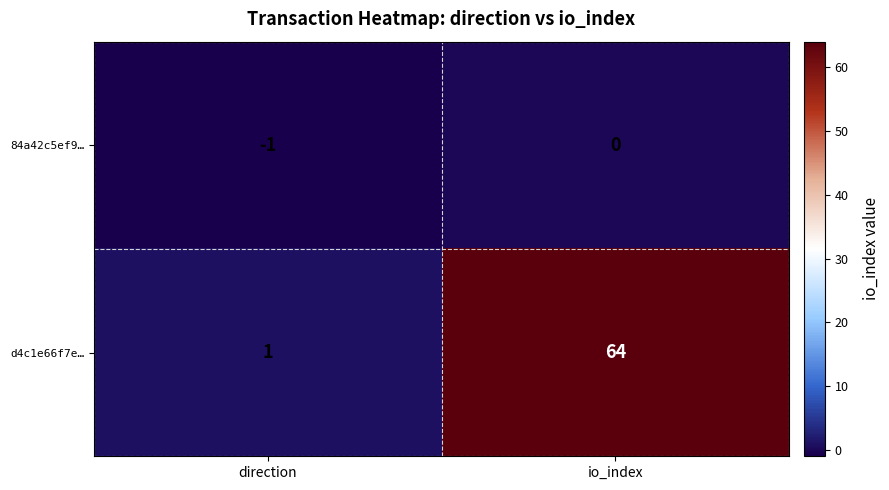

At which category does the chart reach its peak across all series?

io_index